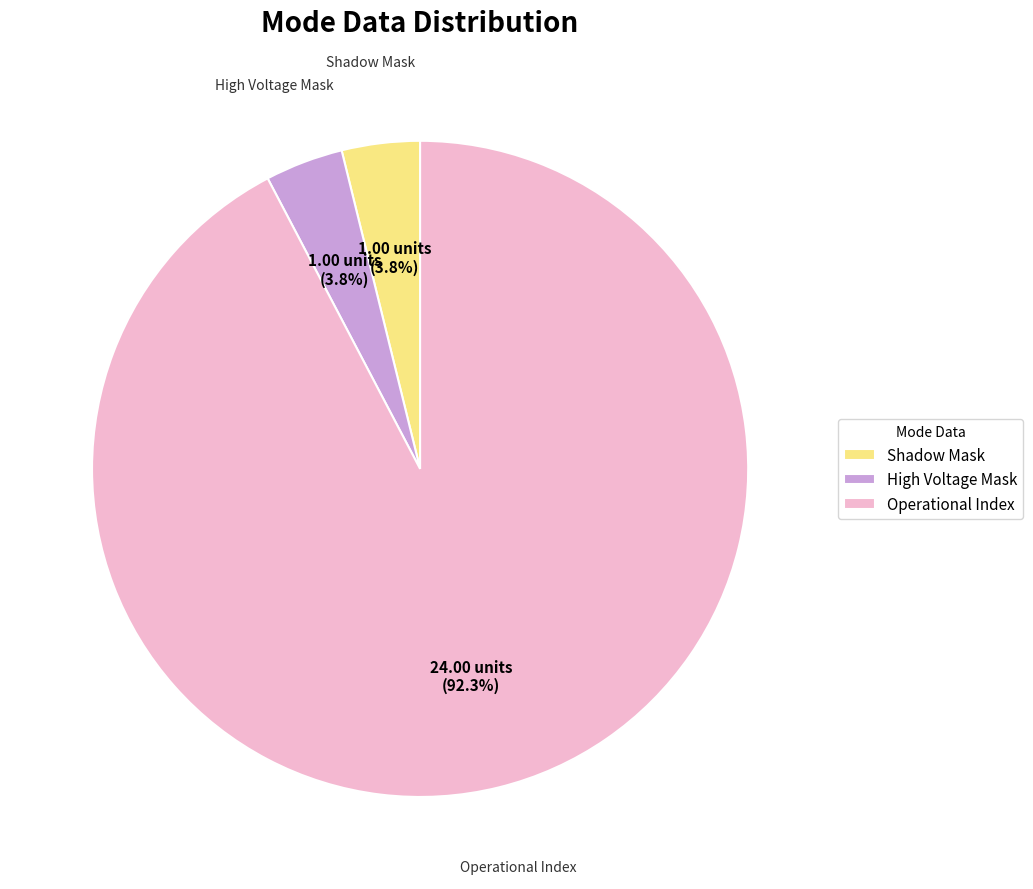

To the nearest percent, what is the average slice percentage?

33%